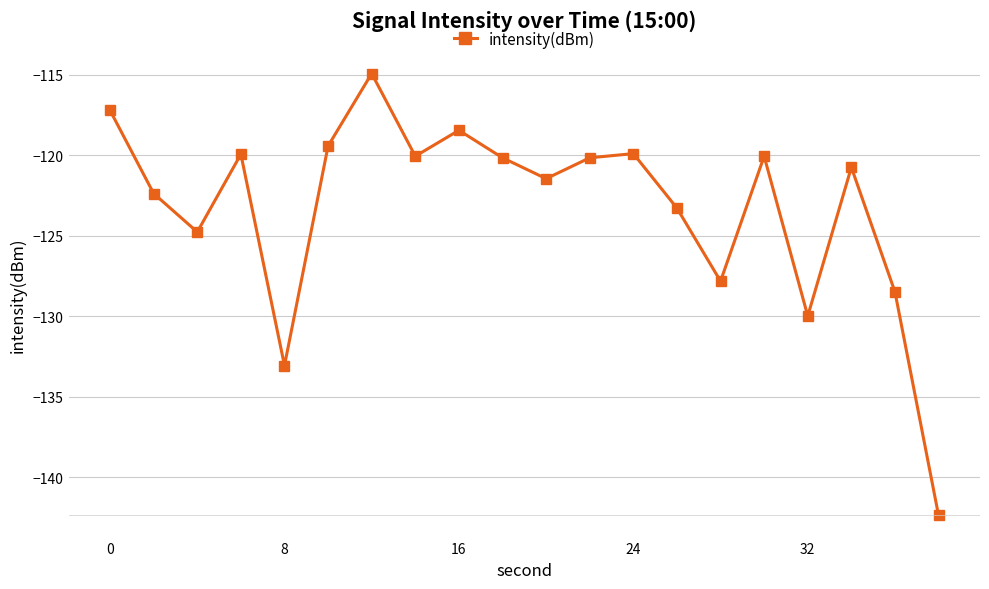

What is the value of the 3rd point from the left?

-124.8